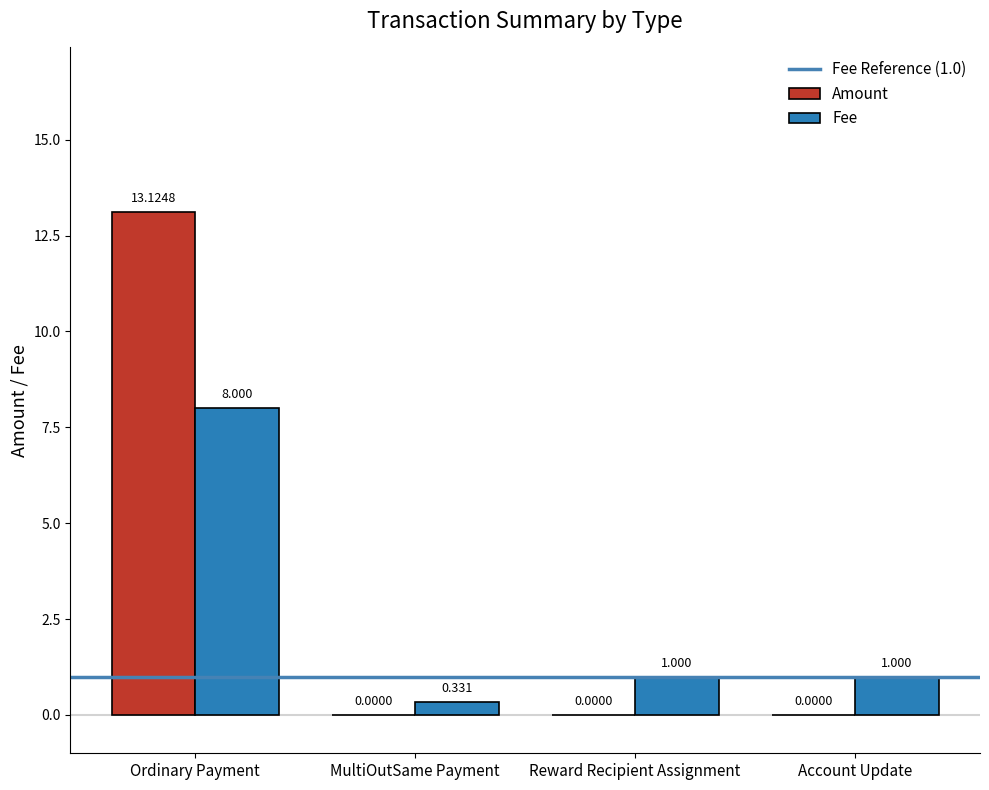

What is the greatest value displayed?

13.1